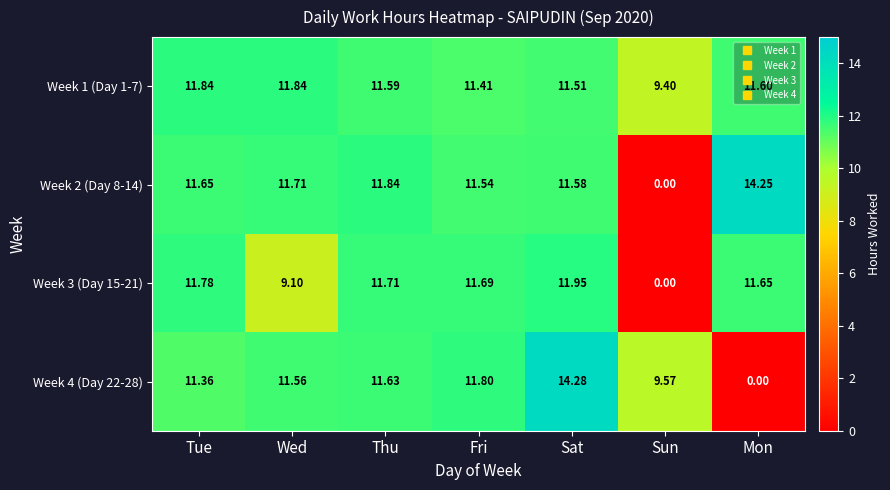

List the labels in order of Week 2 (Day 8-14) value, largest first.

Mon, Thu, Wed, Tue, Sat, Fri, Sun